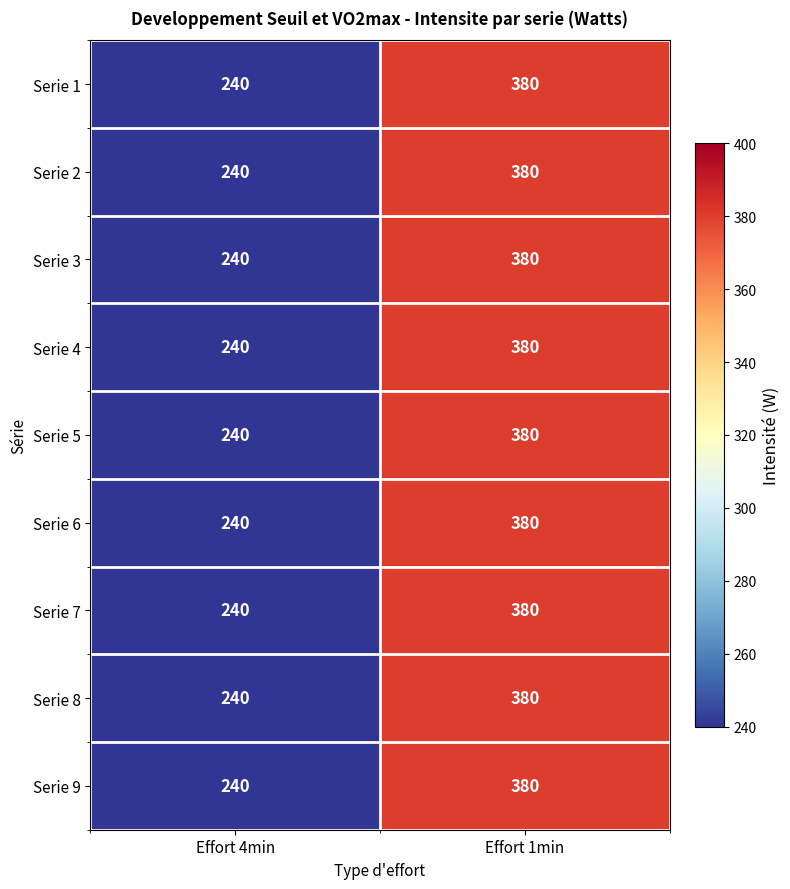

What is the maximum value shown in the chart?

380